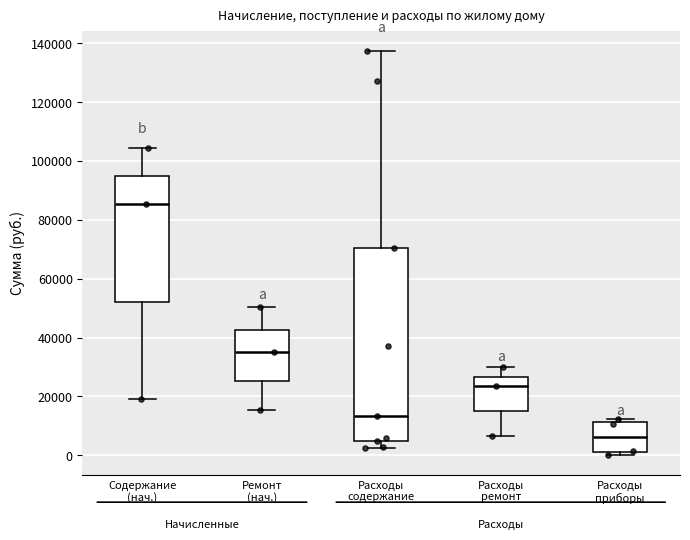

Reading left to right, transcribe this box plot: for each box, give where its median line is, the range the box spans, and where its two whiskers end, as read against the y-axis. The values are not printed on the chart, so give them approximately, as read against the axis.

Содержание (нач.): median 86000, box 52000 to 94000, whiskers 20000 to 104000
Ремонт (нач.): median 36000, box 26000 to 42000, whiskers 16000 to 50000
Расходы содержание: median 14000, box 4000 to 70000, whiskers 2000 to 138000
Расходы ремонт: median 24000, box 14000 to 26000, whiskers 6000 to 30000
Расходы приборы: median 6000, box 2000 to 12000, whiskers 0 to 12000 (just above the box's upper edge)